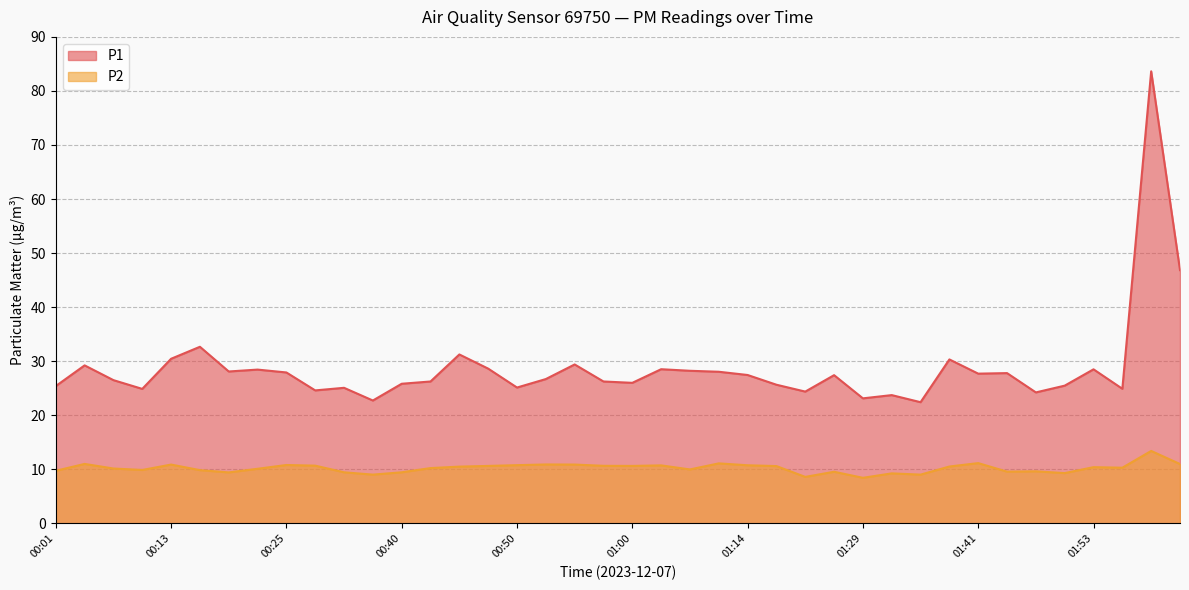

What is the difference between the highest and lowest values at 01:12?

17.0